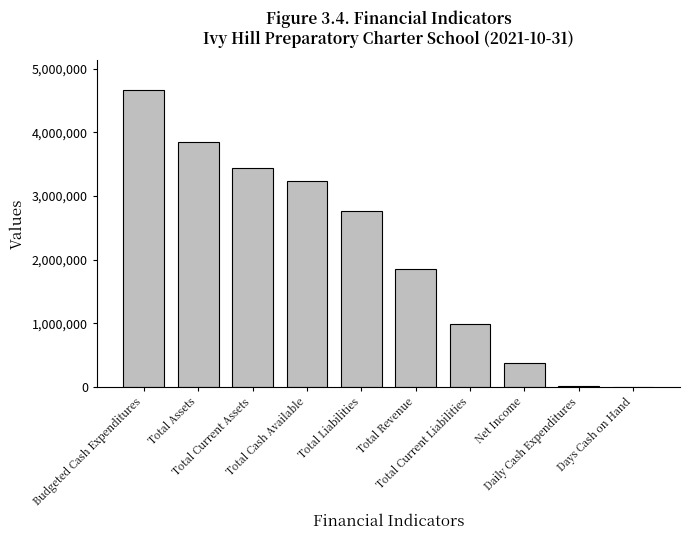

What is the ratio of the value at Budgeted Cash Expenditures to the value at Net Income?

12.5